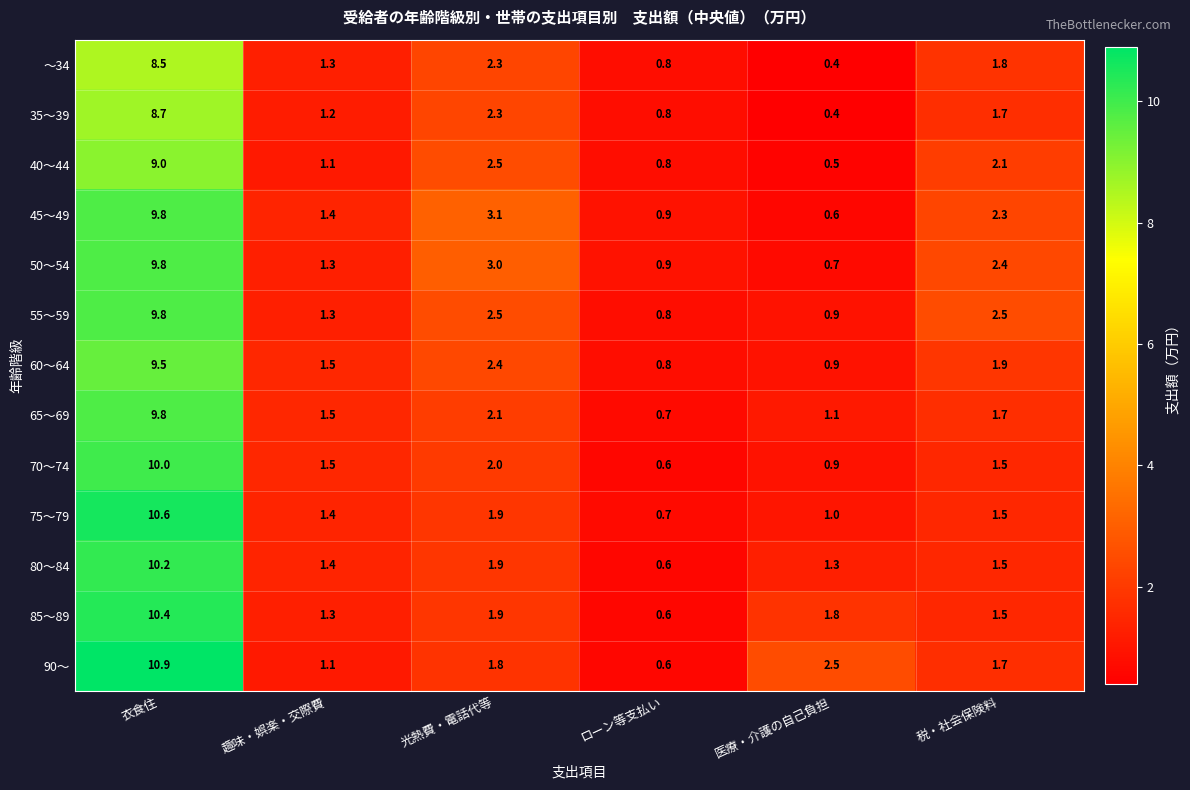

The value of 45～49 at 医療・介護の自己負担 is 0.6. True or false?

True